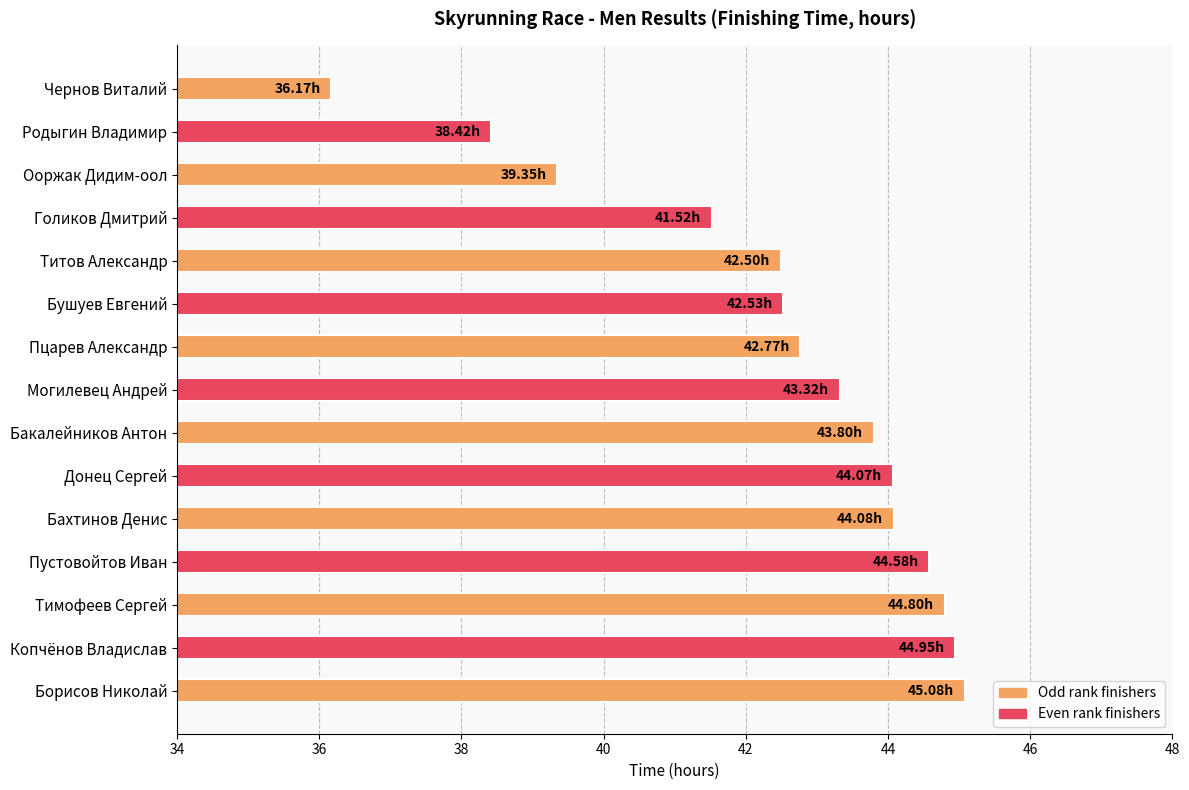

What is the ratio of the value at Пустовойтов Иван to the value at Могилевец Андрей?

1.0